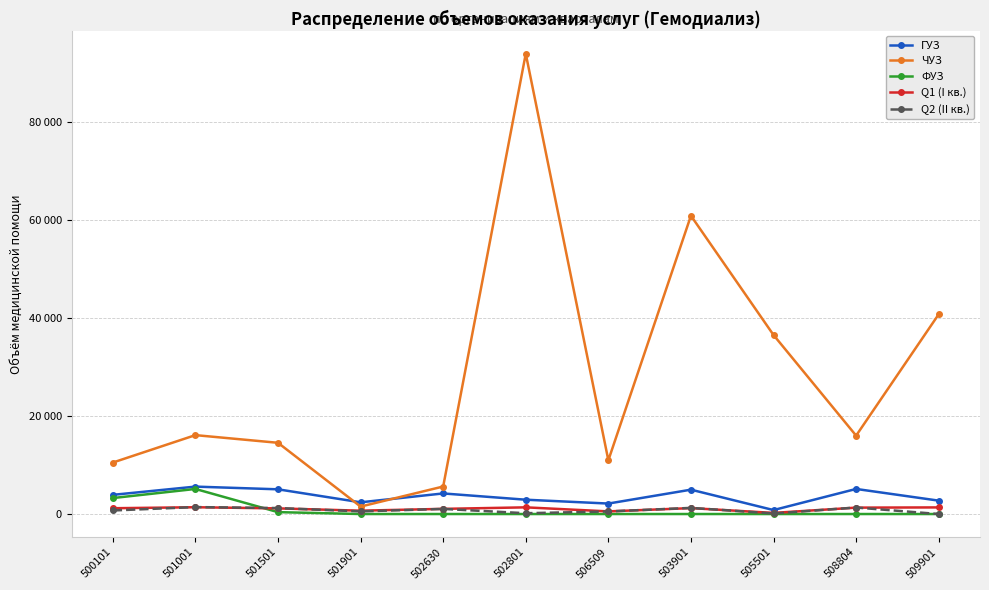

What are all the series names shown in the legend?

ГУЗ, ЧУЗ, ФУЗ, Q1 (I кв.), Q2 (II кв.)